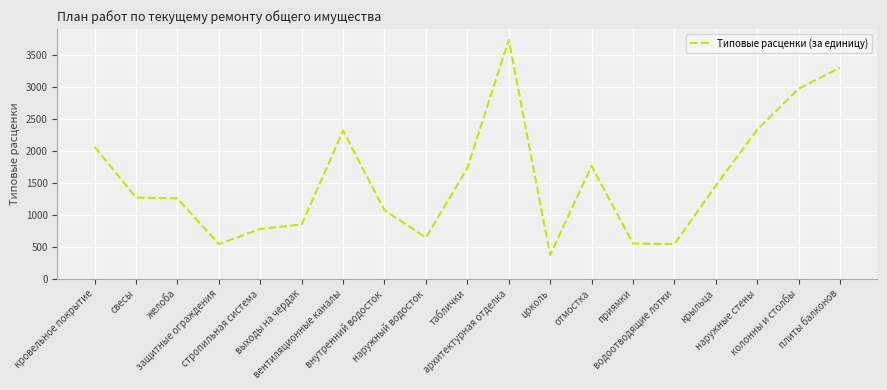

What is the smallest value displayed?

374.2